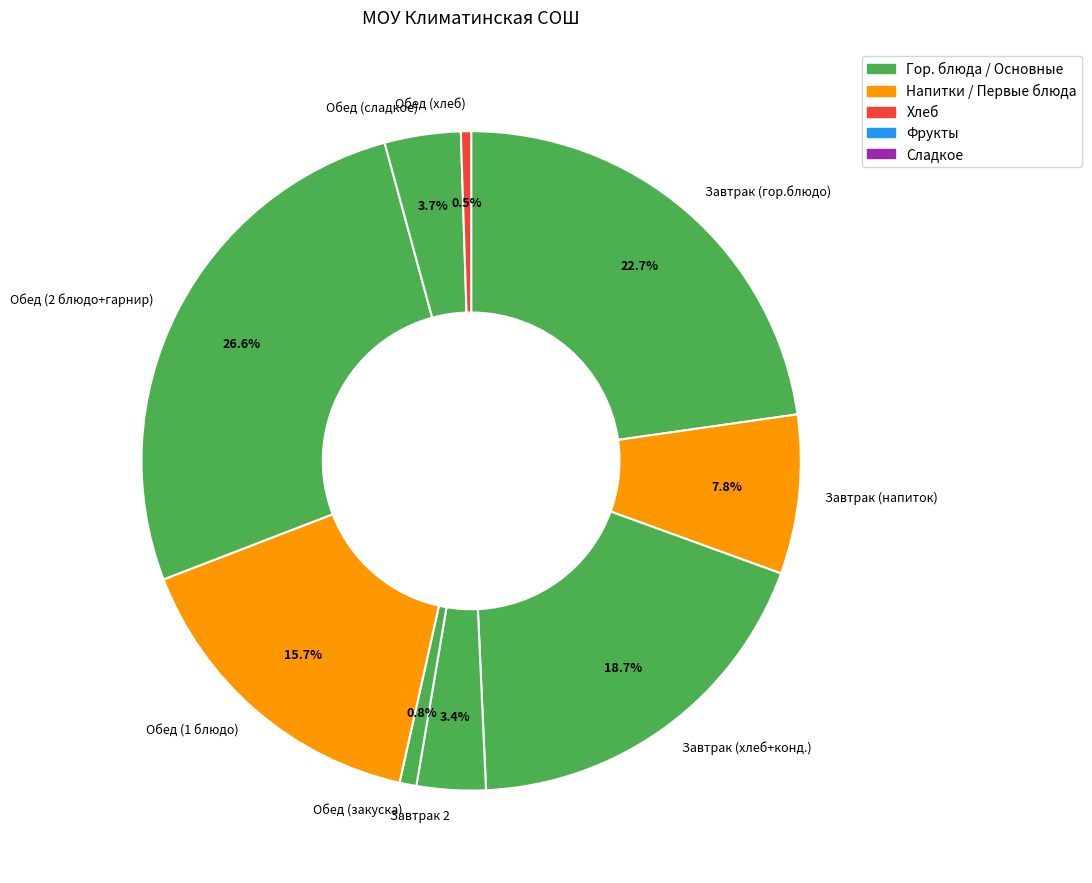

Which has a higher value, Завтрак 2 or Обед (2 блюдо+гарнир)?

Обед (2 блюдо+гарнир)